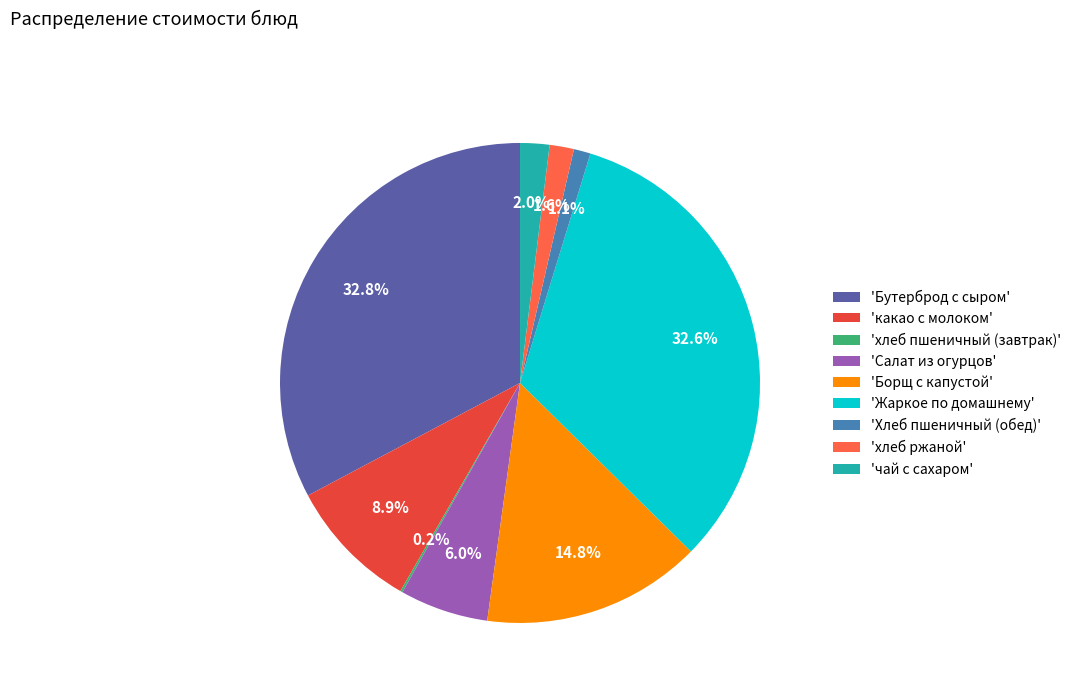

Does 'какао с молоком' represent more than half of the total?

No